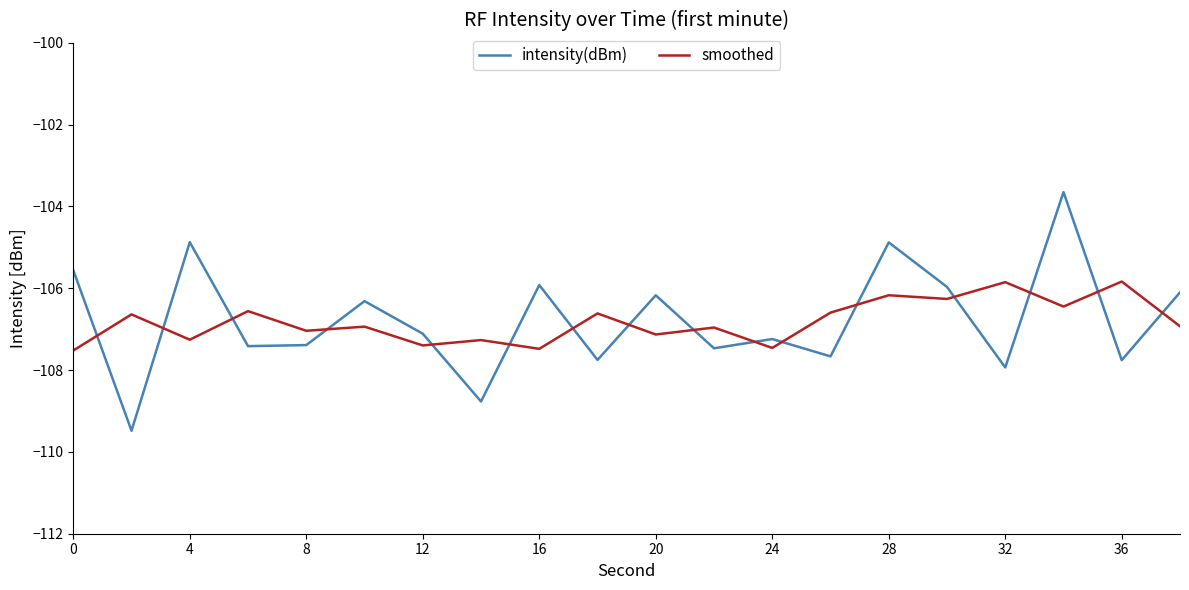

Rank the series by their maximum value, from highest to lowest.

intensity(dBm), smoothed